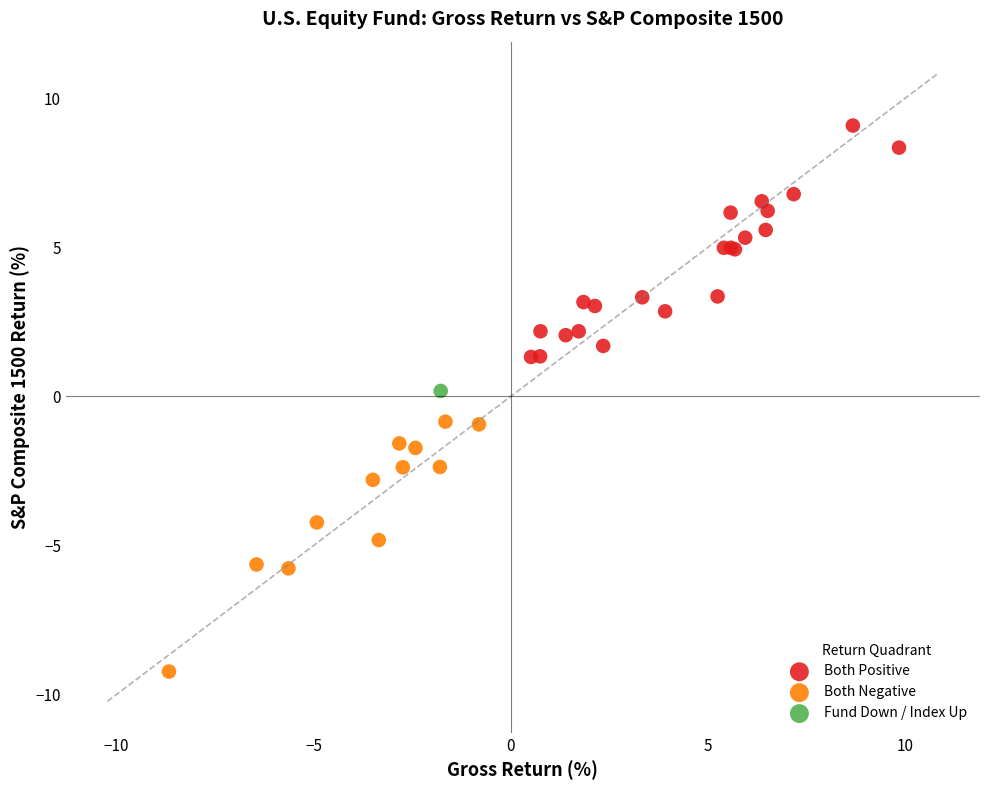

What are all the series names shown in the legend?

Both Positive, Both Negative, Fund Down / Index Up